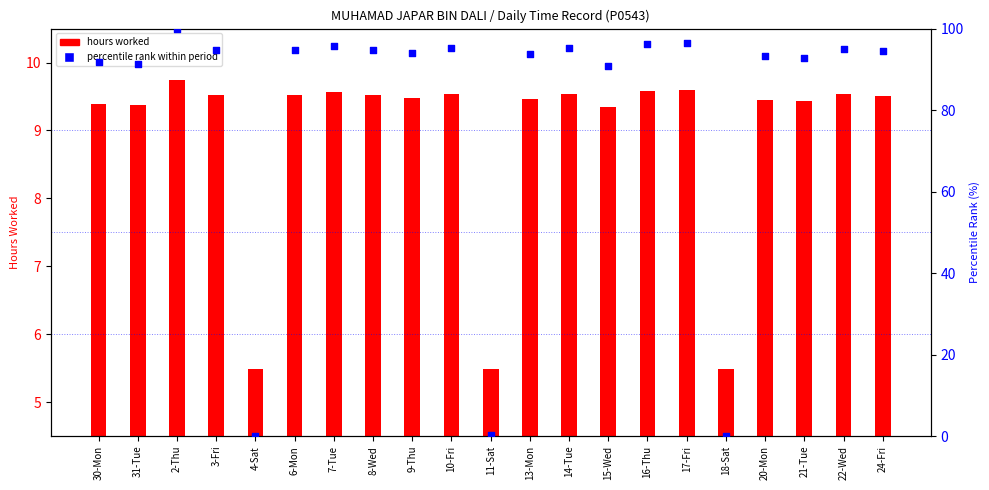

Is the value of percentile rank within period at 2-Thu greater than the value of hours worked at 2-Thu?

Yes